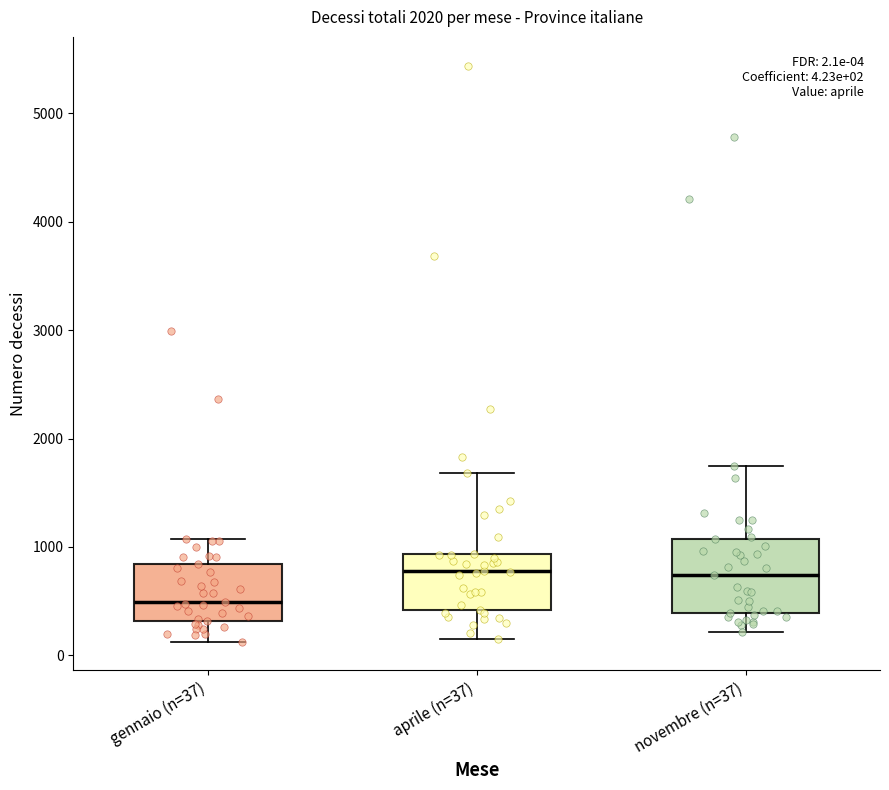

Which box has the lowest median line?

gennaio (n=37)